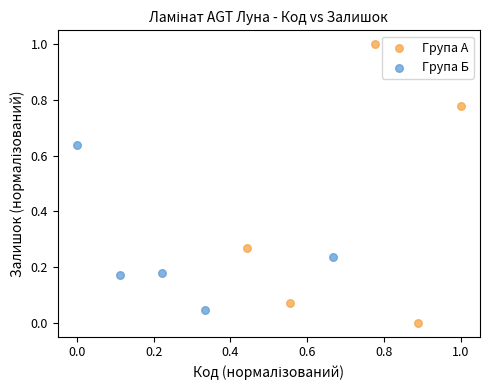

Which series reaches the maximum Y coordinate?

Група А